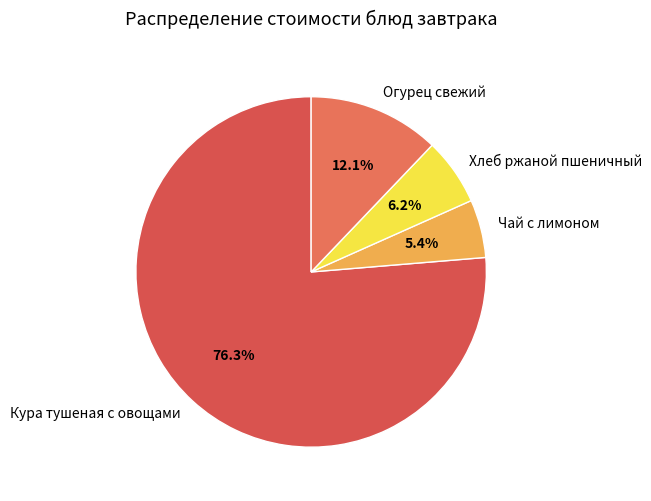

To the nearest percent, what portion does Чай с лимоном represent?

5%